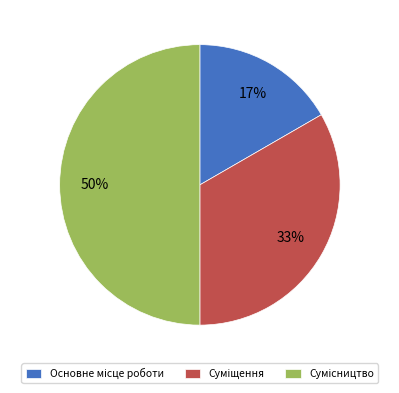

To the nearest percent, what is the difference between the largest and smallest slice percentages?

33%